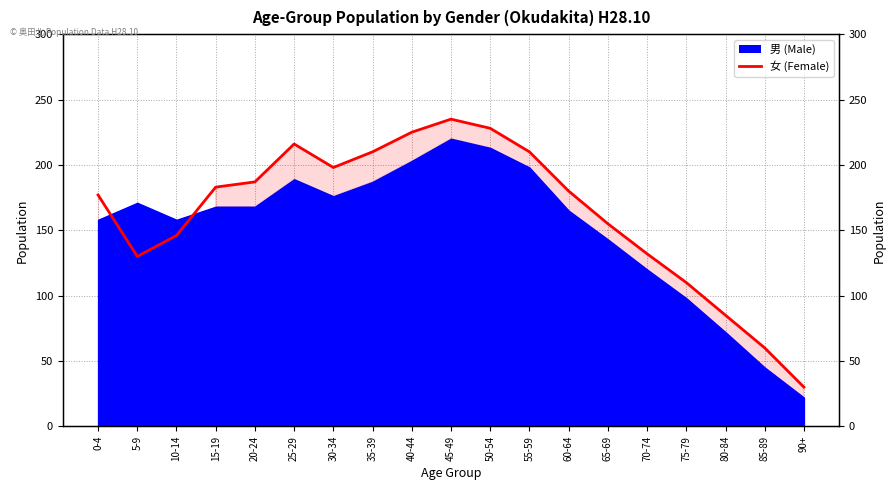

True or false: there are more than 1 points higher than both neighbors.

True